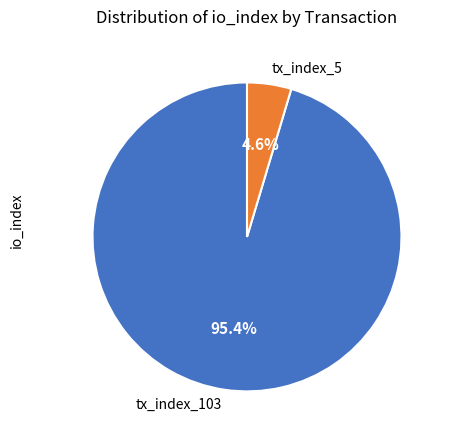

Is tx_index_5 the majority of the pie?

No